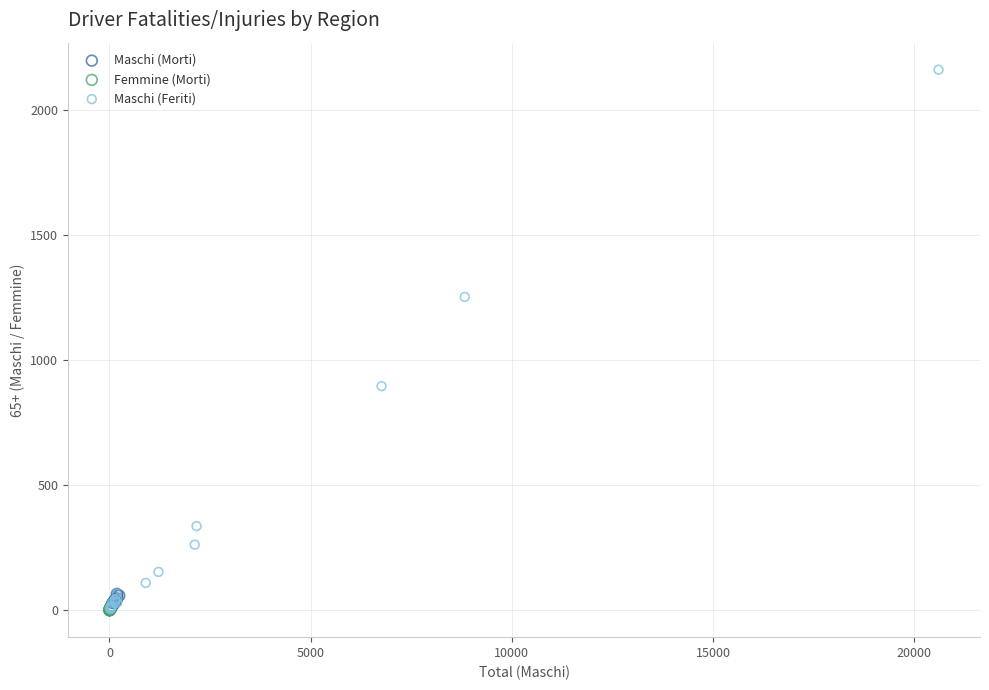

Which series contains the highest Y value?

Maschi (Feriti)